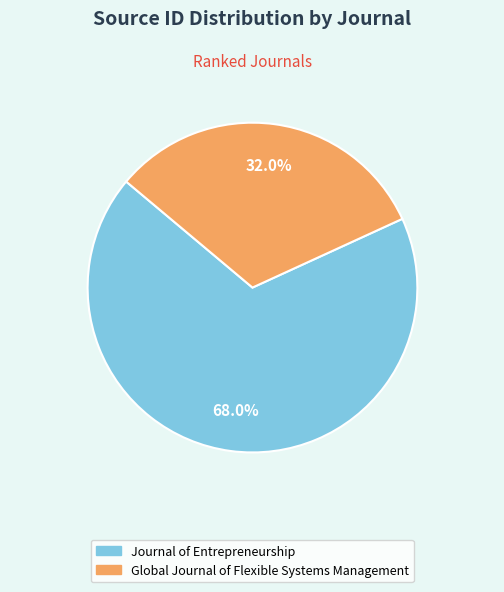

Count the number of slices in the pie.

2